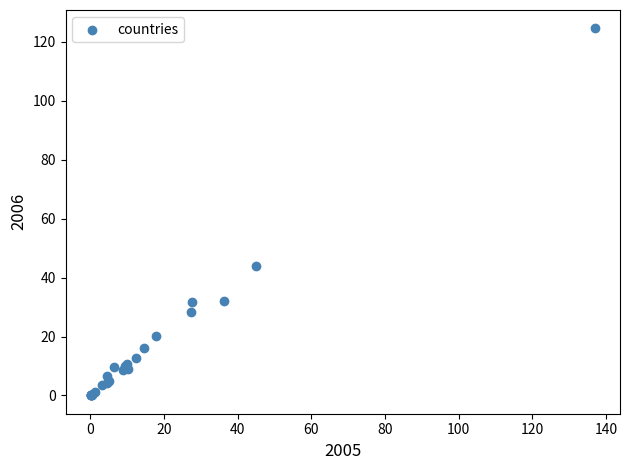

What Y value in the scatter plot is closest to 62?

43.9